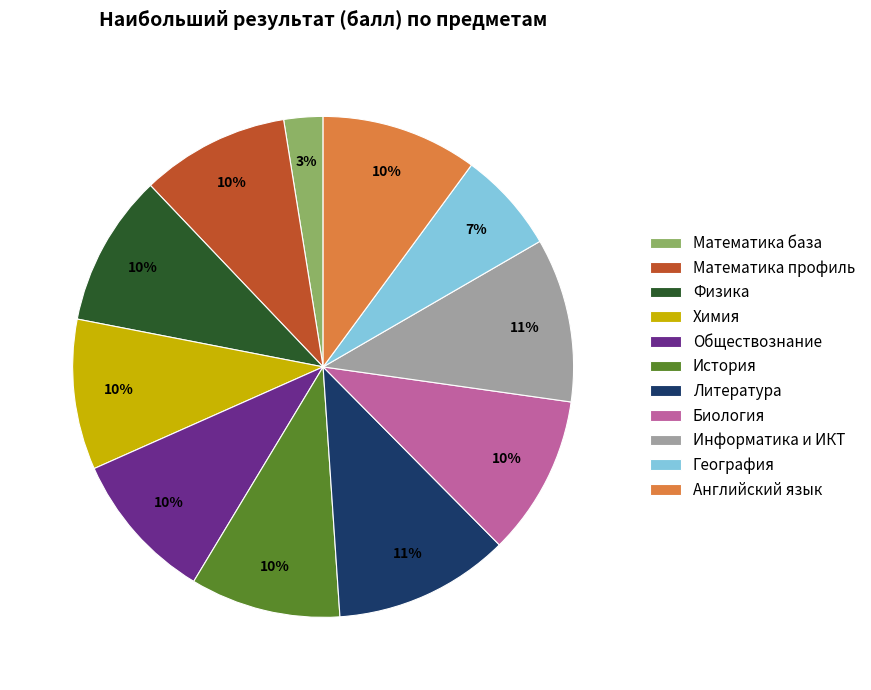

Which has a higher value, Математика база or Физика?

Физика